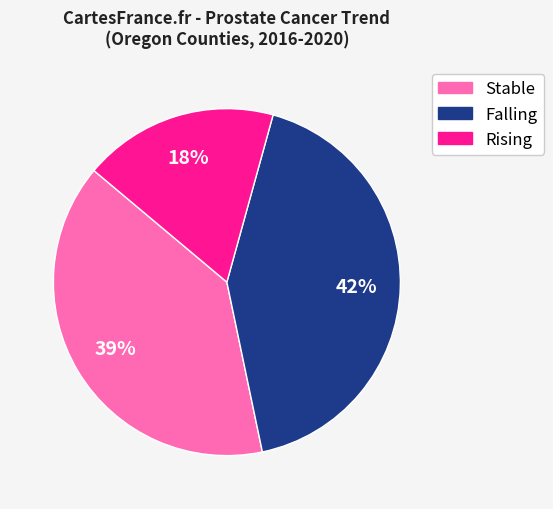

Is there any slice that represents more than half of the pie?

No